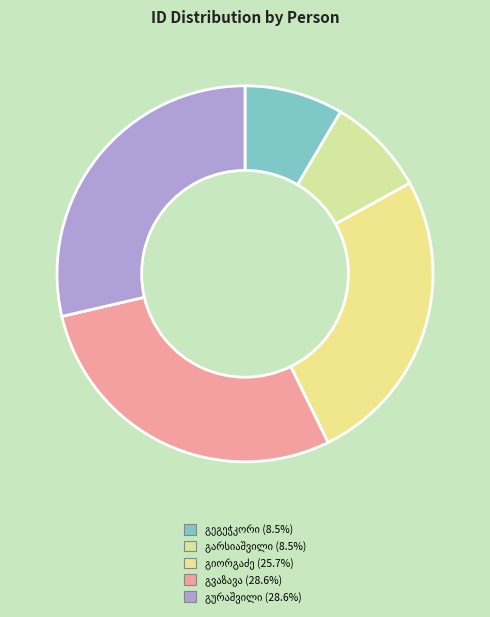

To the nearest percent, what is the difference between the მარიამ დავითის ასული გეგეჭკორი and ალექსი აბრამის ძე გურაშვილი slice percentages?

20%